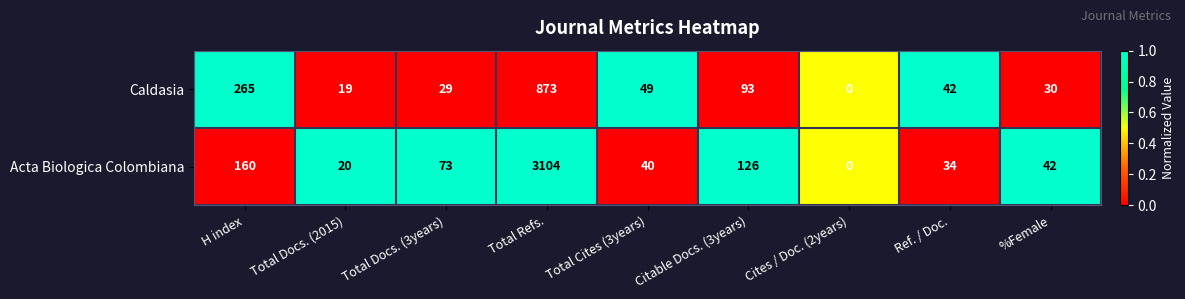

Rank the series by their maximum value, from highest to lowest.

Acta Biologica Colombiana, Caldasia